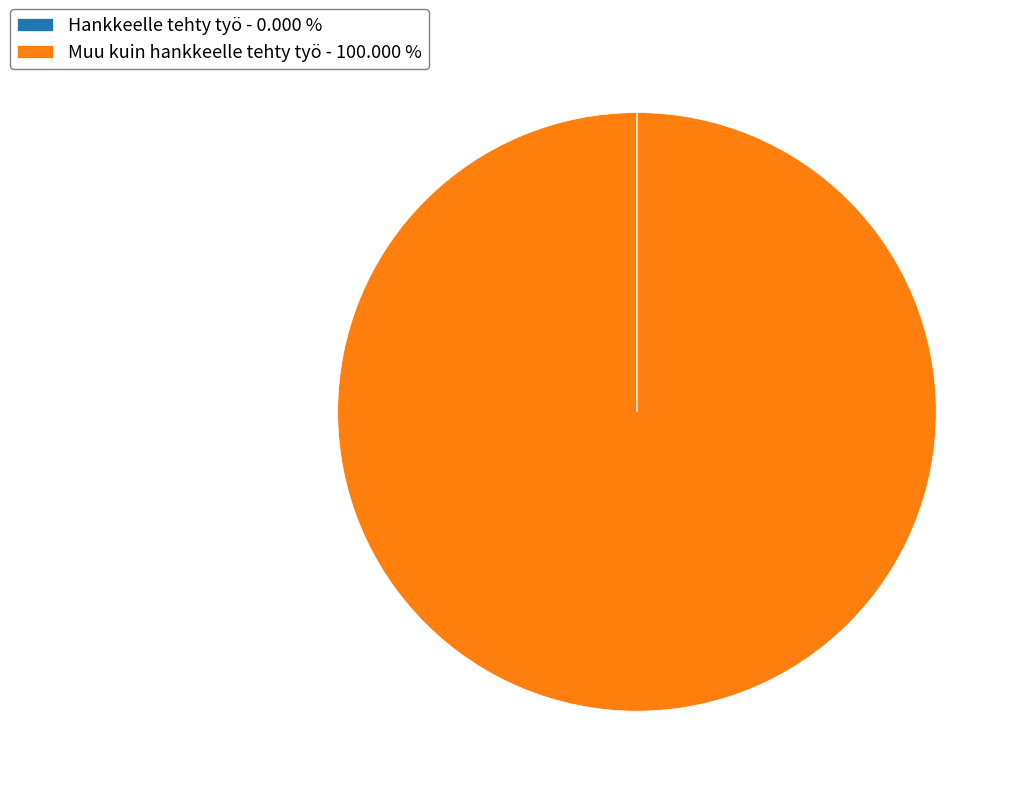

Is it true that Muu kuin hankkeelle tehty työ is 100% of the pie?

True